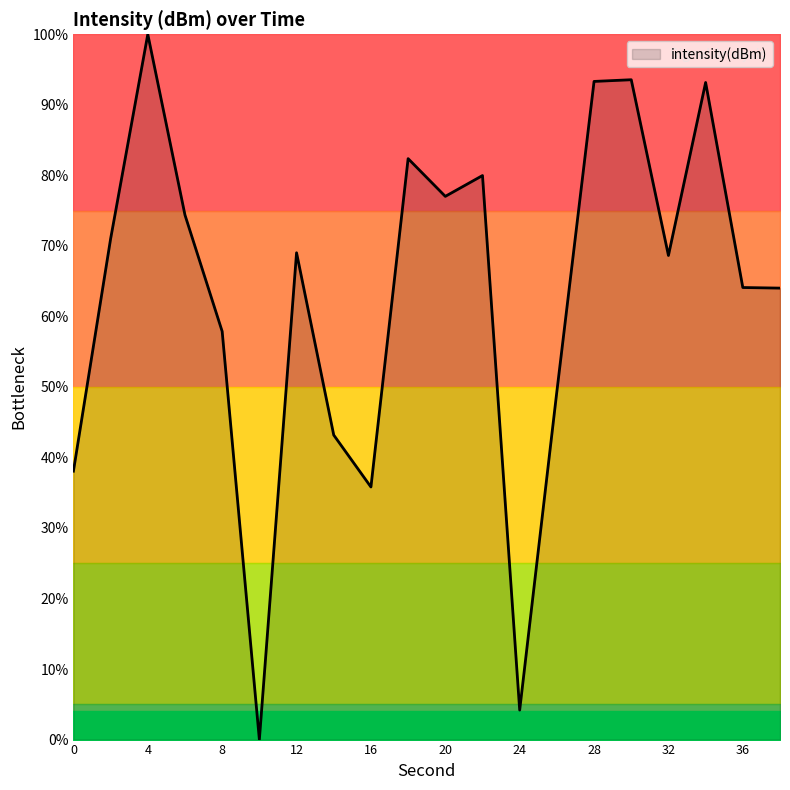

Which has a higher value, 10 or 28?

28